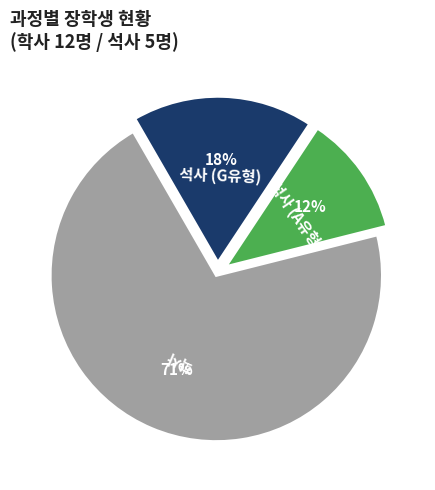

To the nearest percent, what is the average slice percentage?

33%